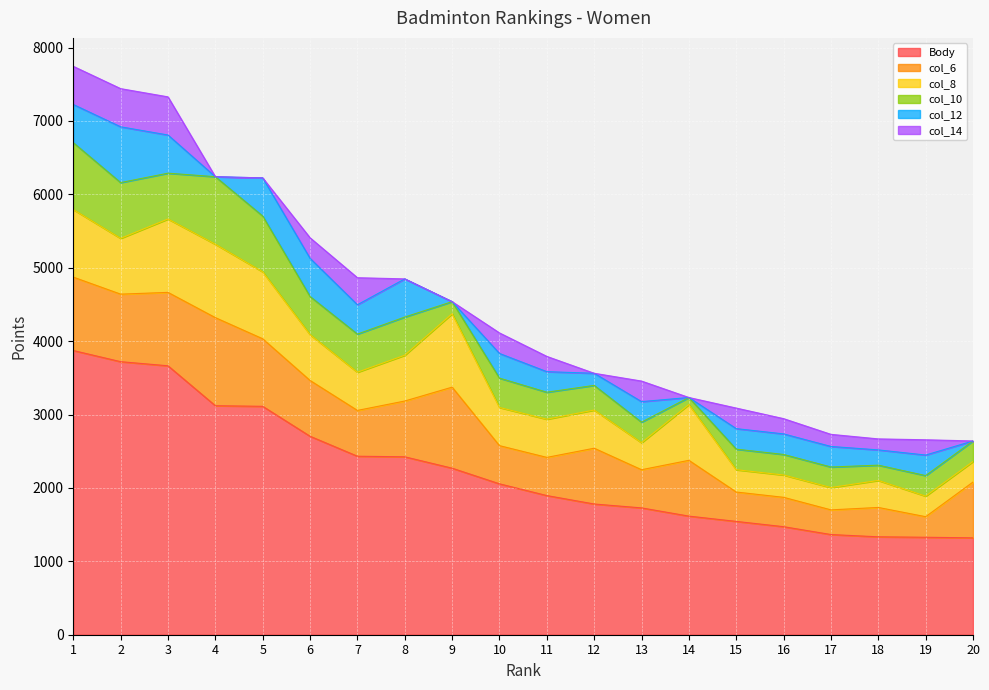

True or false: Body has a value of 5541 at 3.

False